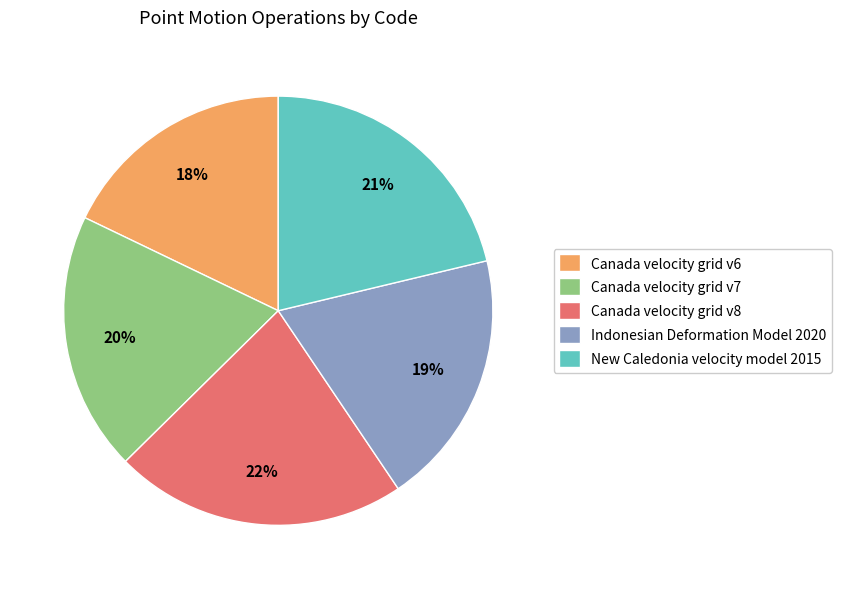

Is it true that Canada velocity grid v6 is 12% of the pie?

False